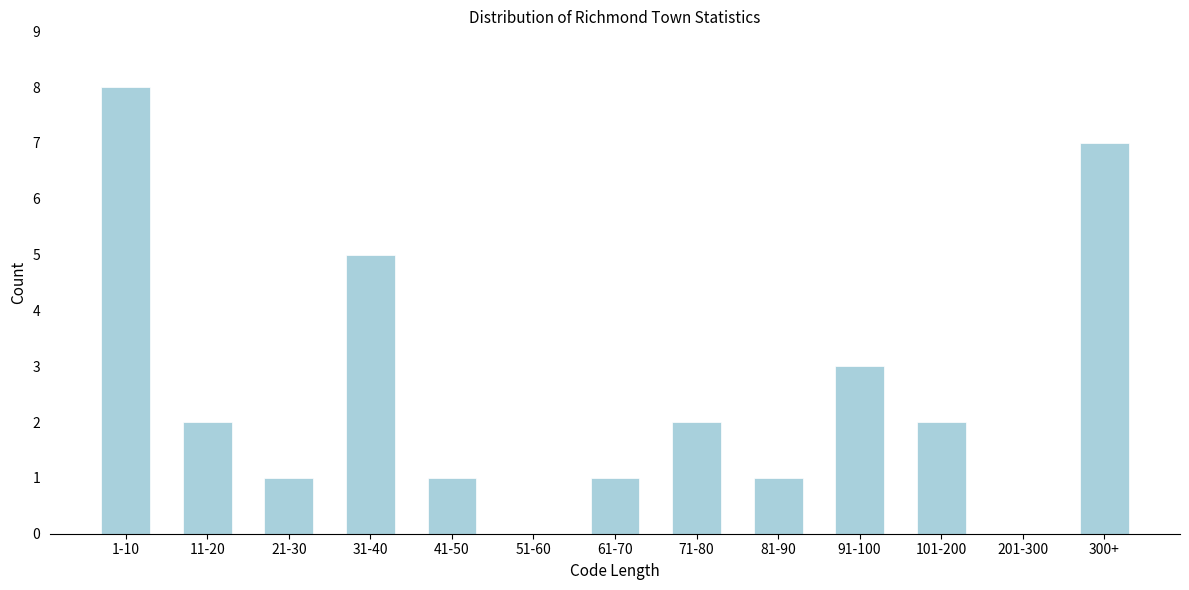

Reading left to right, transcribe all the data shown in this chart.

1-10=8	11-20=2	21-30=1	31-40=5	41-50=1	51-60=0	61-70=1	71-80=2	81-90=1	91-100=3	101-200=2	201-300=0	300+=7